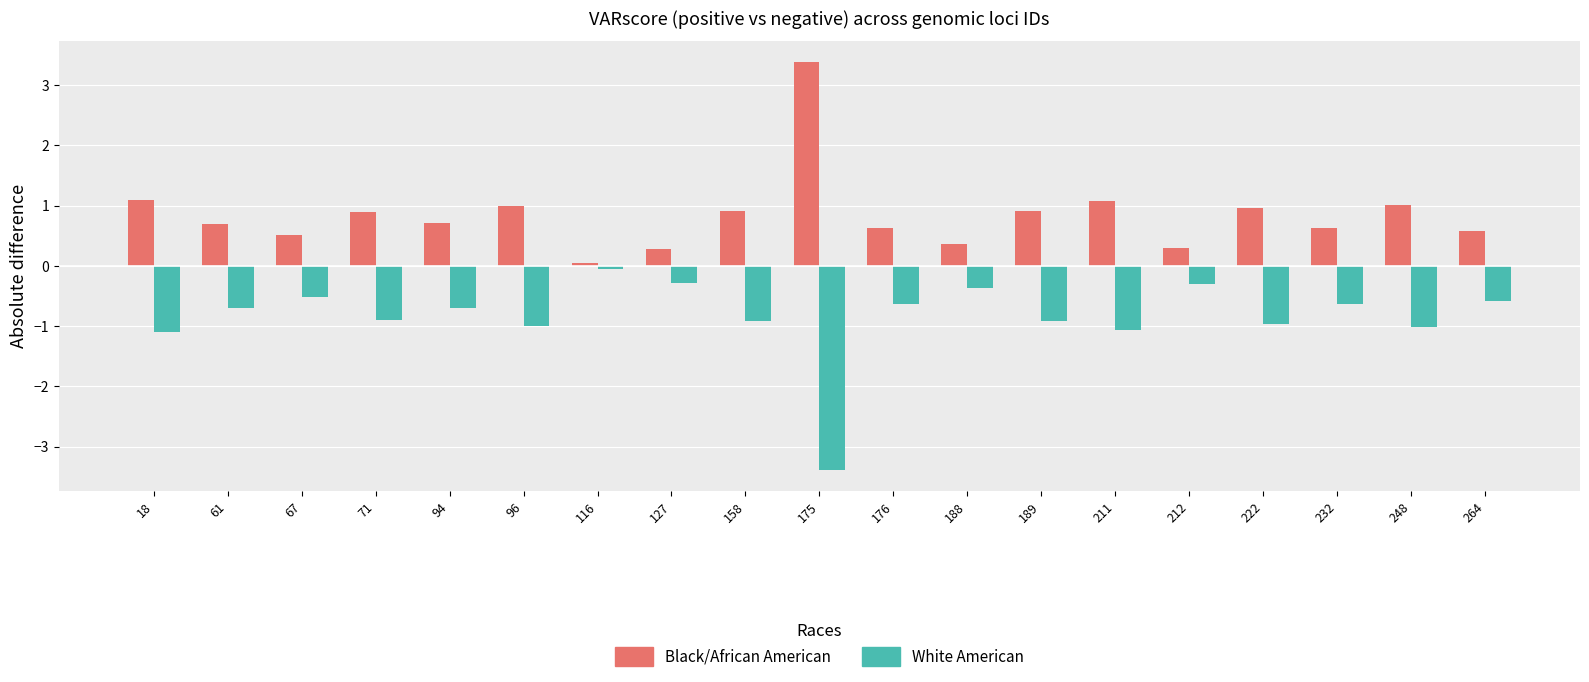

How many groups of bars are there?

19